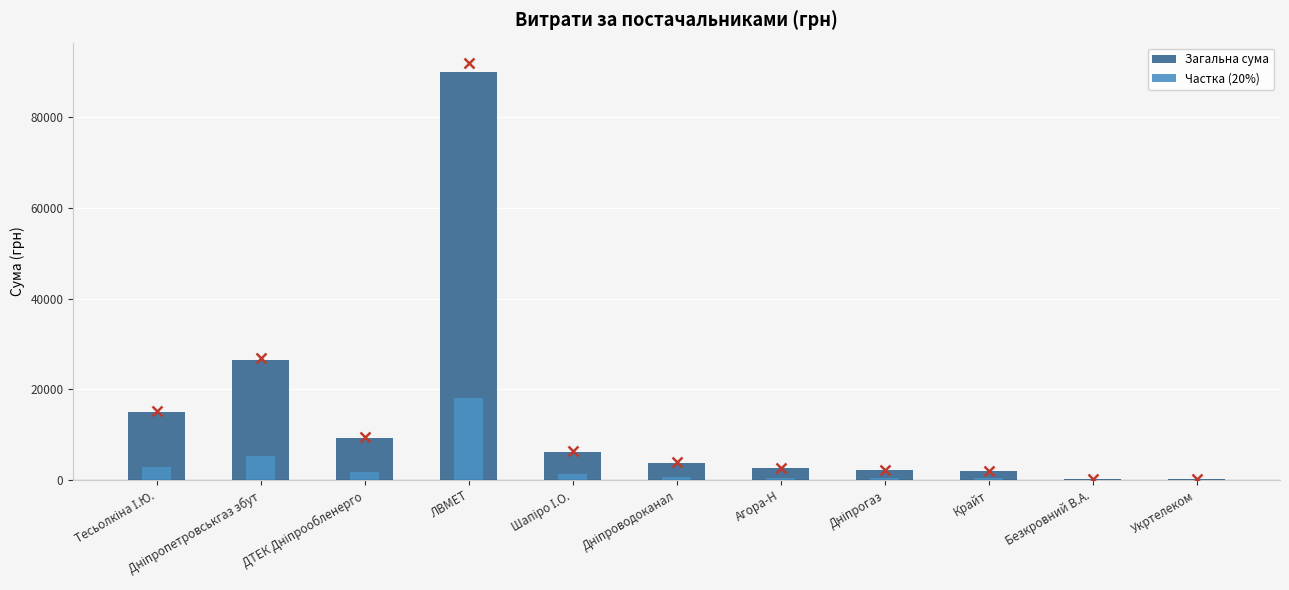

Reading left to right, what are all the values shown in this chart?

Загальна сума: Тесьолкіна І.Ю.=14903.4	Дніпропетровськгаз збут=26395.8	ДТЕК Дніпрообленерго=9336.0	ЛВМЕТ=90000.0	Шапіро І.О.=6215.7	Дніпроводоканал=3811.9	Агора-Н=2572.0	Дніпрогаз=2148.0	Крайт=1980.0	Безкровний В.А.=291.0	Укртелеком=135.0
Частка (20%): Тесьолкіна І.Ю.=2980.7	Дніпропетровськгаз збут=5279.2	ДТЕК Дніпрообленерго=1867.2	ЛВМЕТ=18000.0	Шапіро І.О.=1243.1	Дніпроводоканал=762.4	Агора-Н=514.4	Дніпрогаз=429.6	Крайт=396.0	Безкровний В.А.=58.2	Укртелеком=27.0